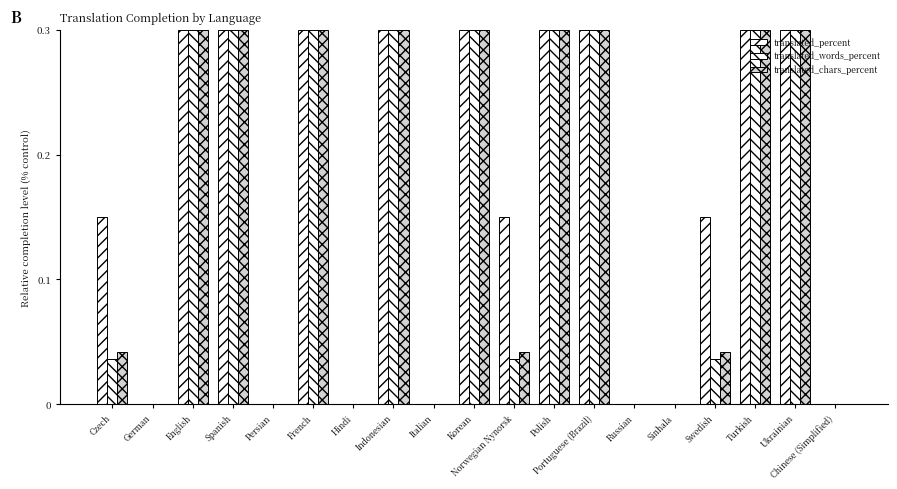

Count the number of data series in this chart.

3